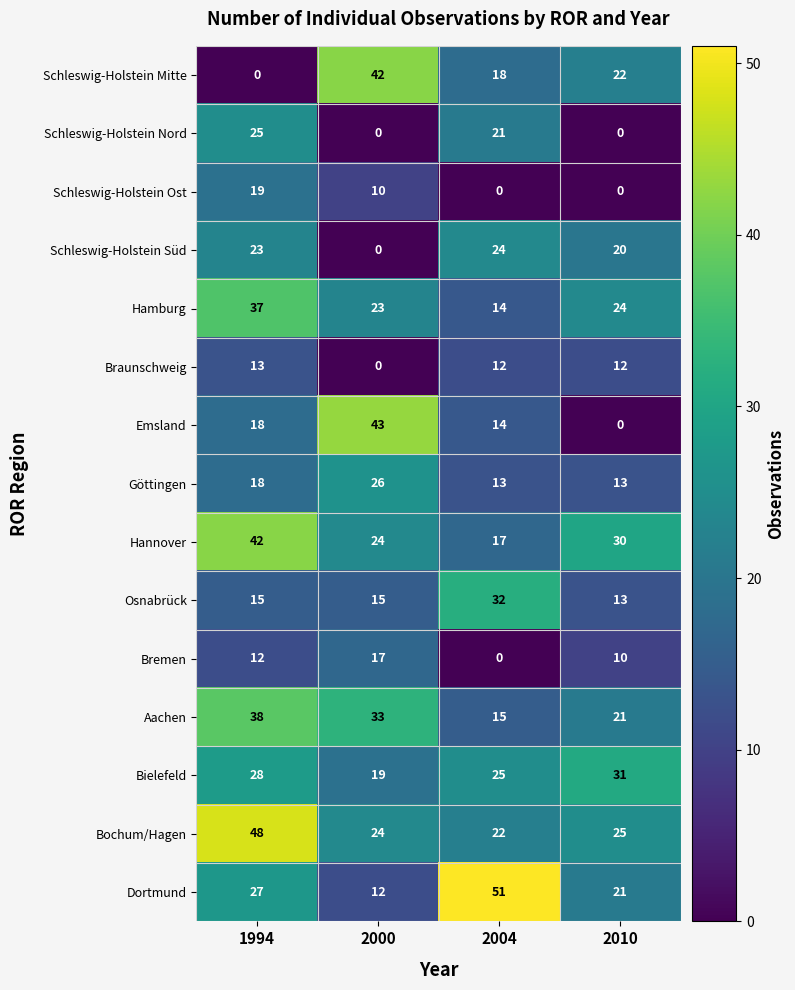

How many Schleswig-Holstein Nord values are between 0 and 25?

4